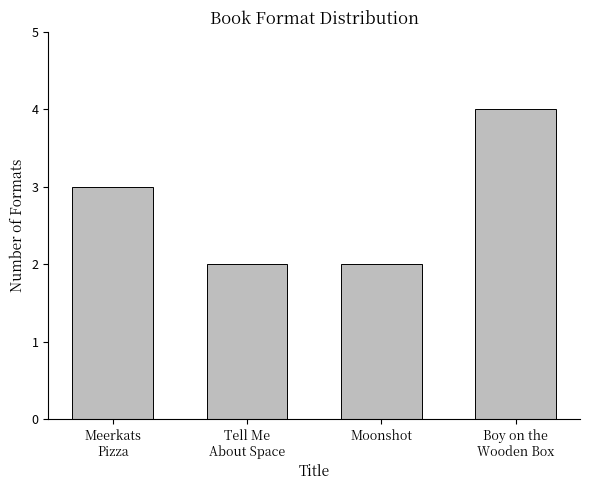

What is the change in value from Meerkats
Pizza to Boy on the
Wooden Box?

+1